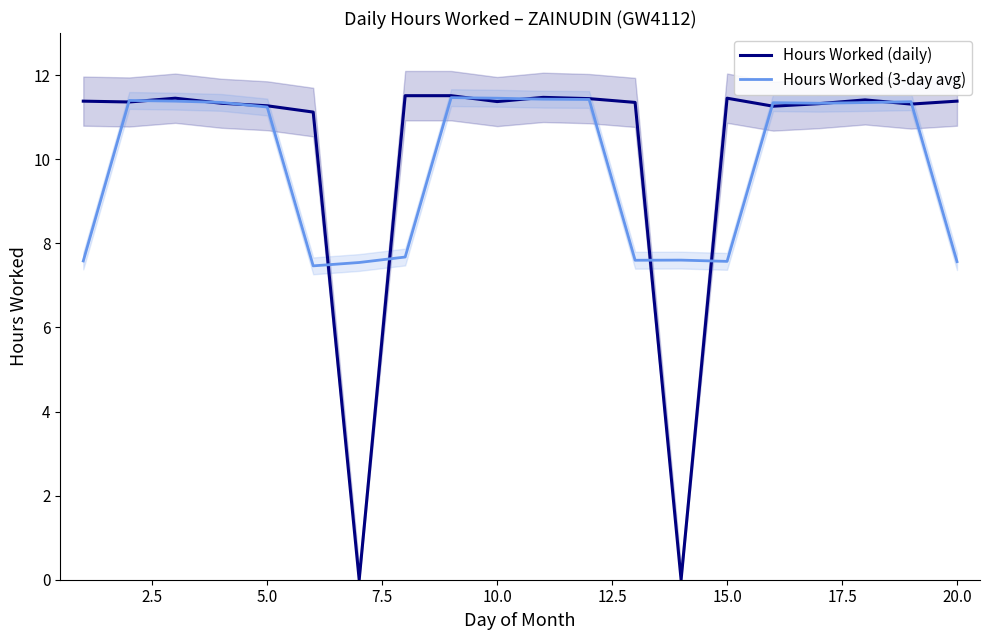

What is the difference between the Hours Worked (daily) values at 5.0 and 15.0?

0.2